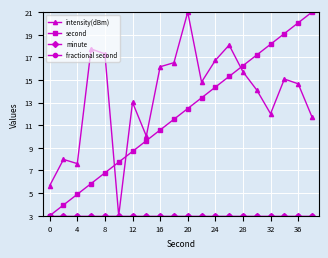

True or false: fractional second and intensity(dBm) intersect in this chart.

False